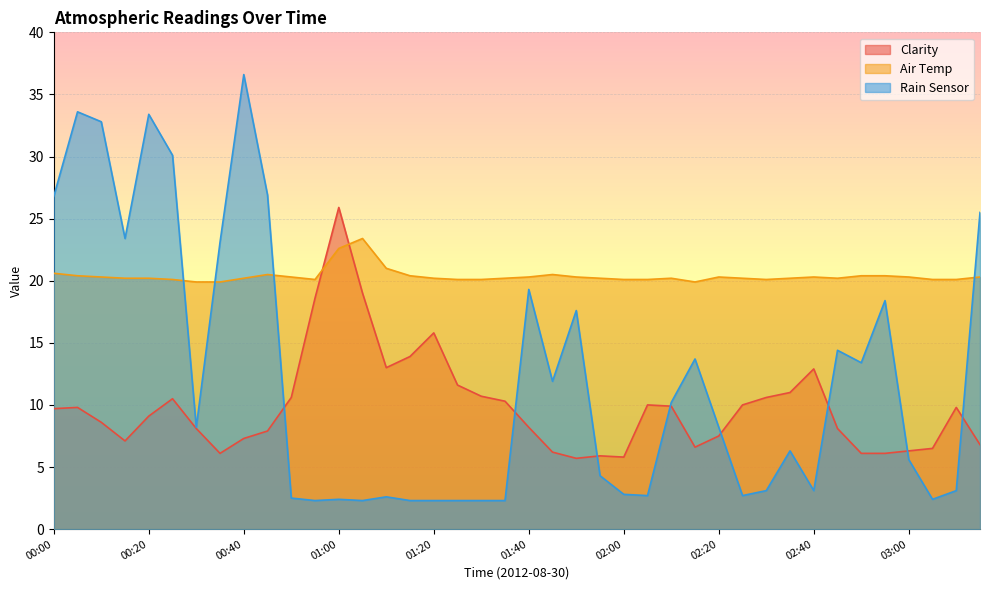

True or false: Rain Sensor has more than 2 points higher than both neighbors.

True